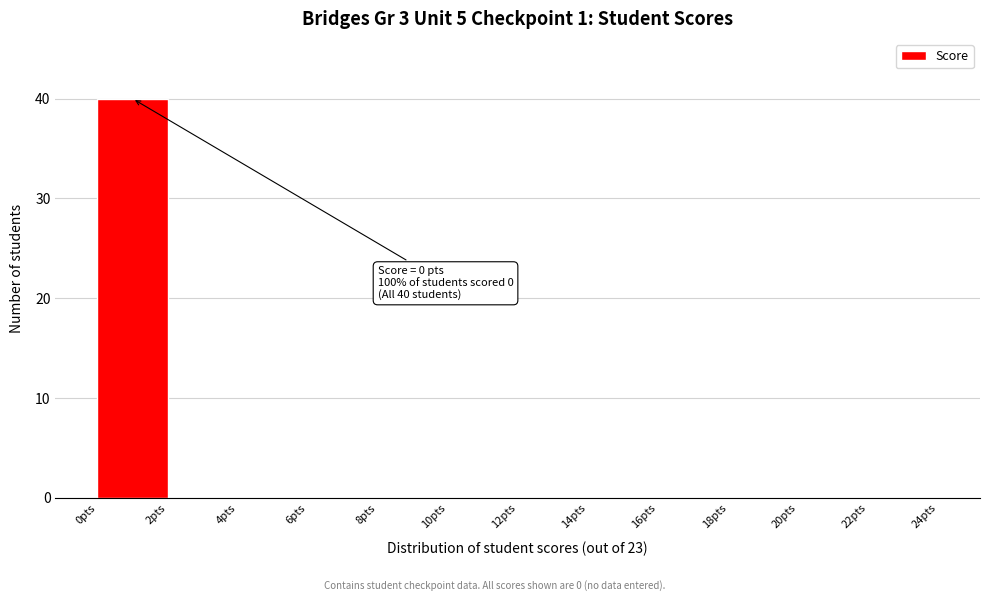

Which range on the x-axis has the tallest bar?

0 to 2